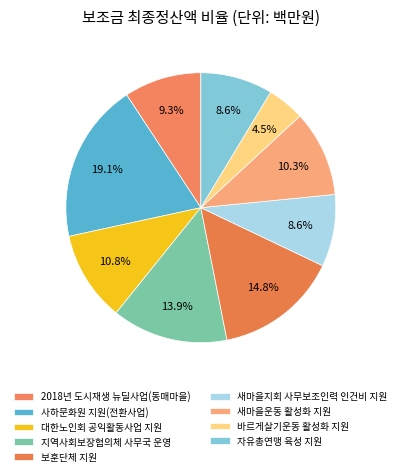

What is the ratio of the value at 바르게살기운동 활성화 지원 to the value at 자유총연맹 육성 지원?

0.5